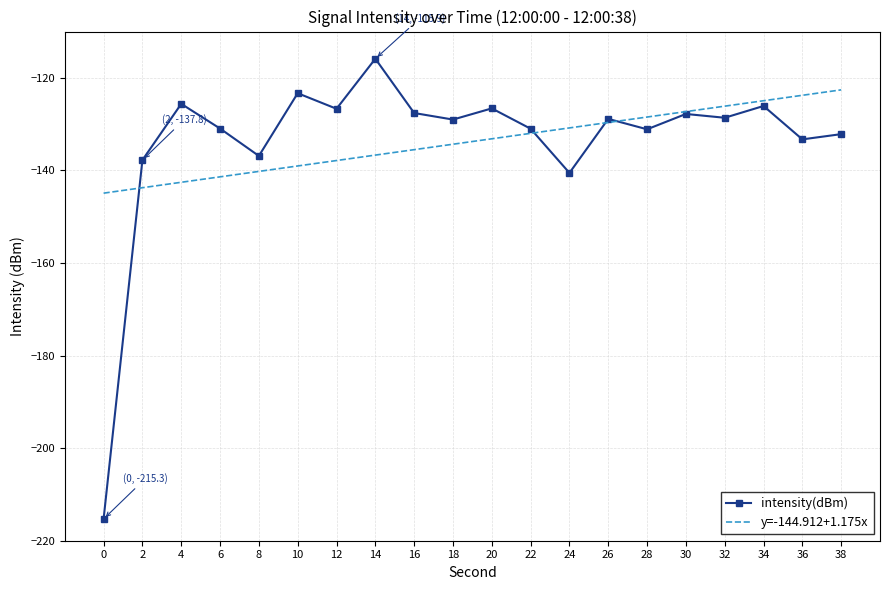

What is the sum of all values?

-2675.1